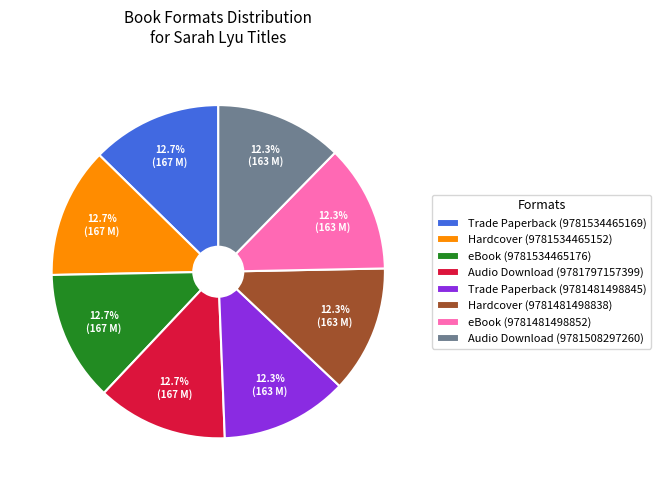

Is eBook (9781481498852) the majority of the pie?

No